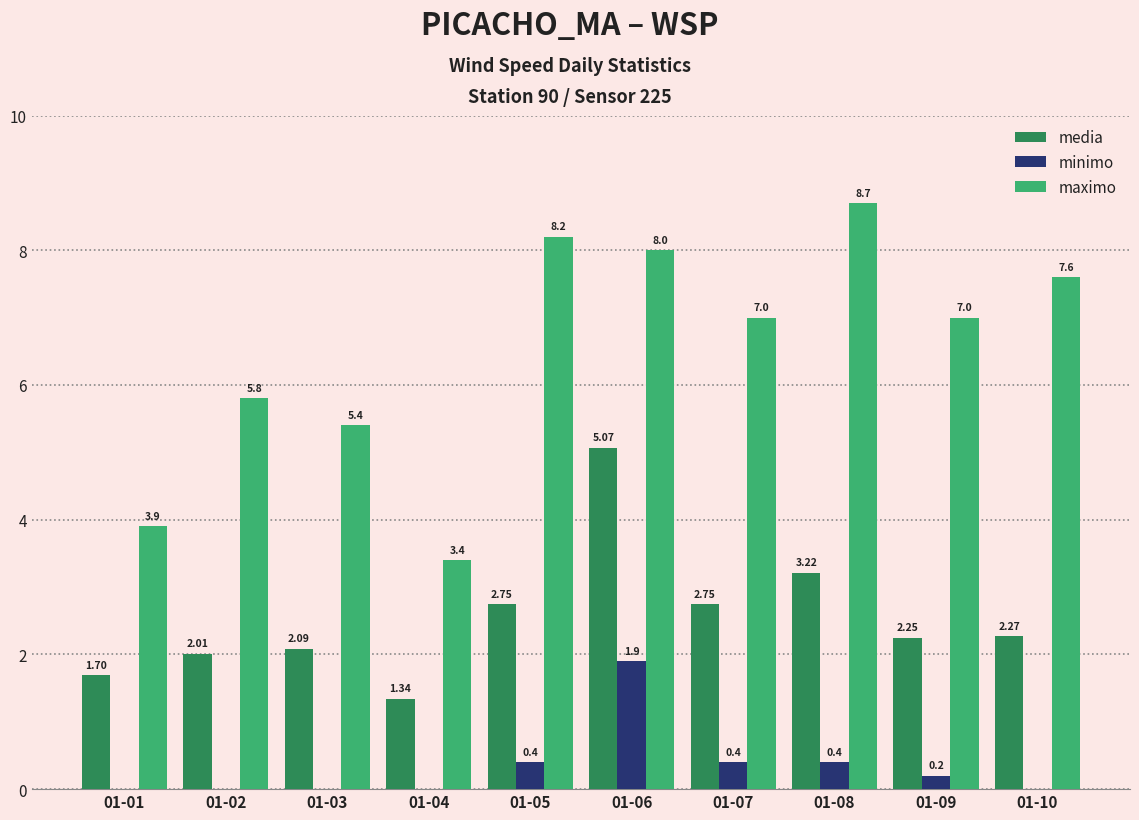

What is the approximate value of maximo at 01-09?

7.0